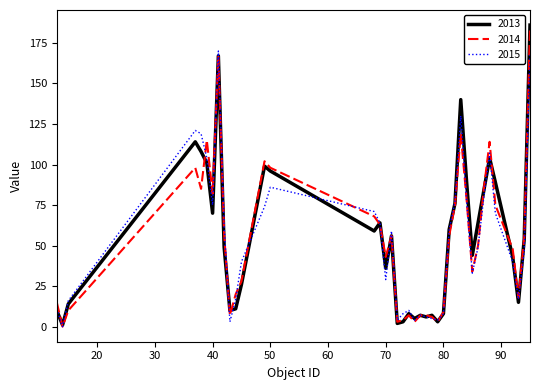

Which series has the largest range (max minus min)?

2013